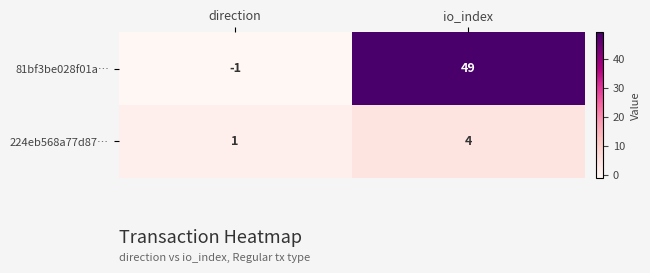

At how many categories does at least one series exceed 24?

1